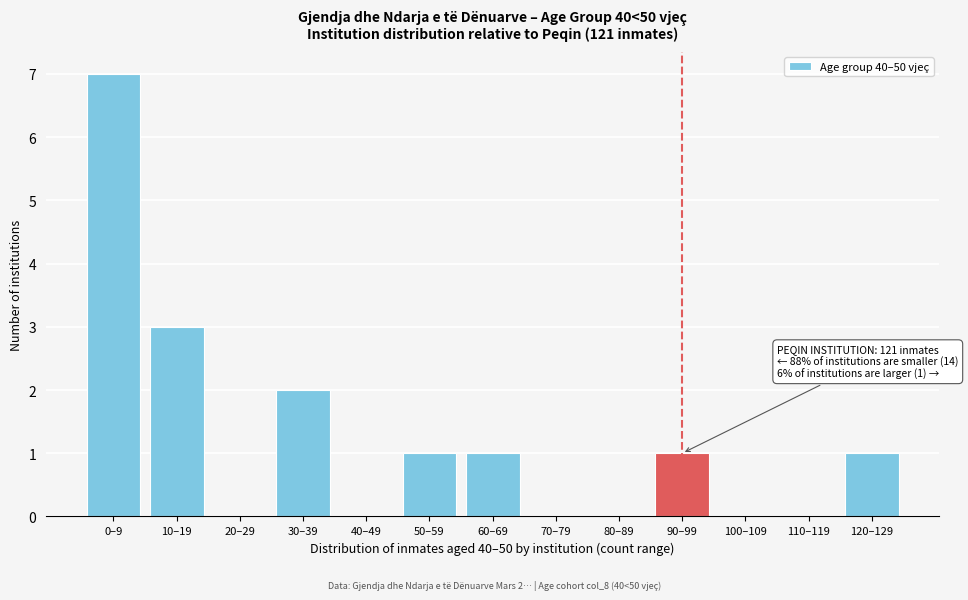

Reading left to right, extract all data points from this chart.

0–9=7	10–19=3	20–29=0	30–39=2	40–49=0	50–59=1	60–69=1	70–79=0	80–89=0	90–99=1	100–109=0	110–119=0	120–129=1